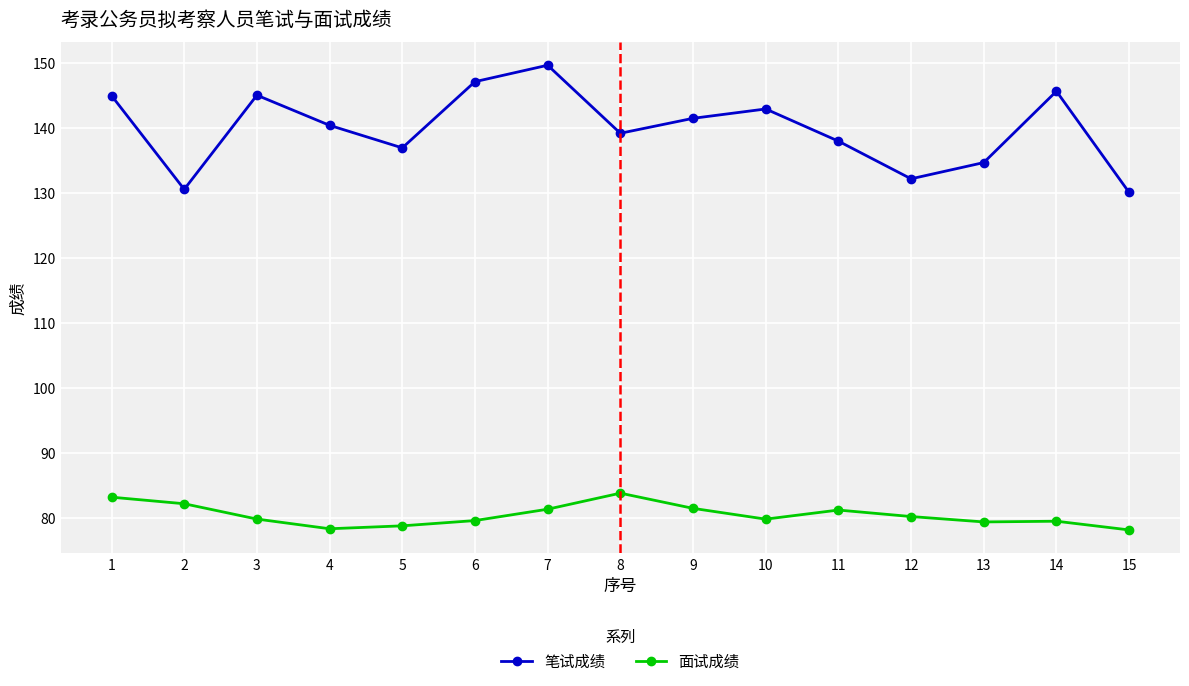

At which category is the sum across all series the highest?

7